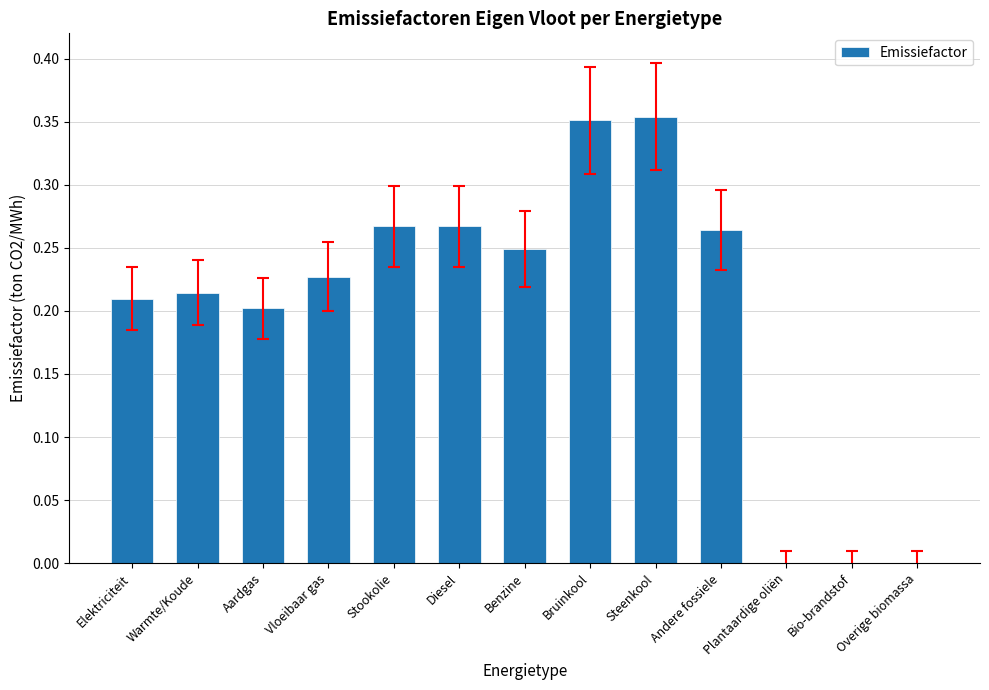

What is the sum of the values at Diesel and Warmte/Koude?

0.5